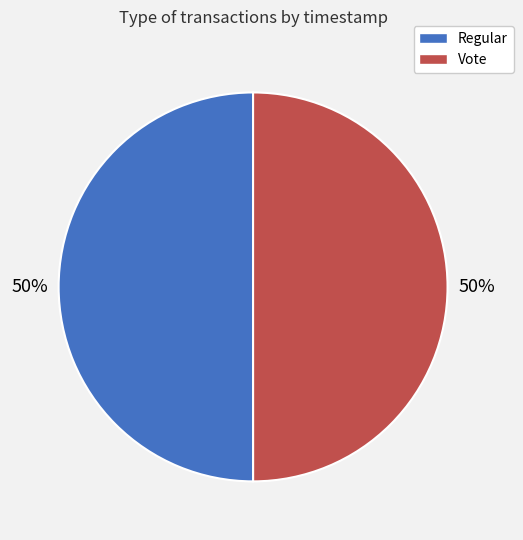

True or false: Regular accounts for 50% of the total.

True